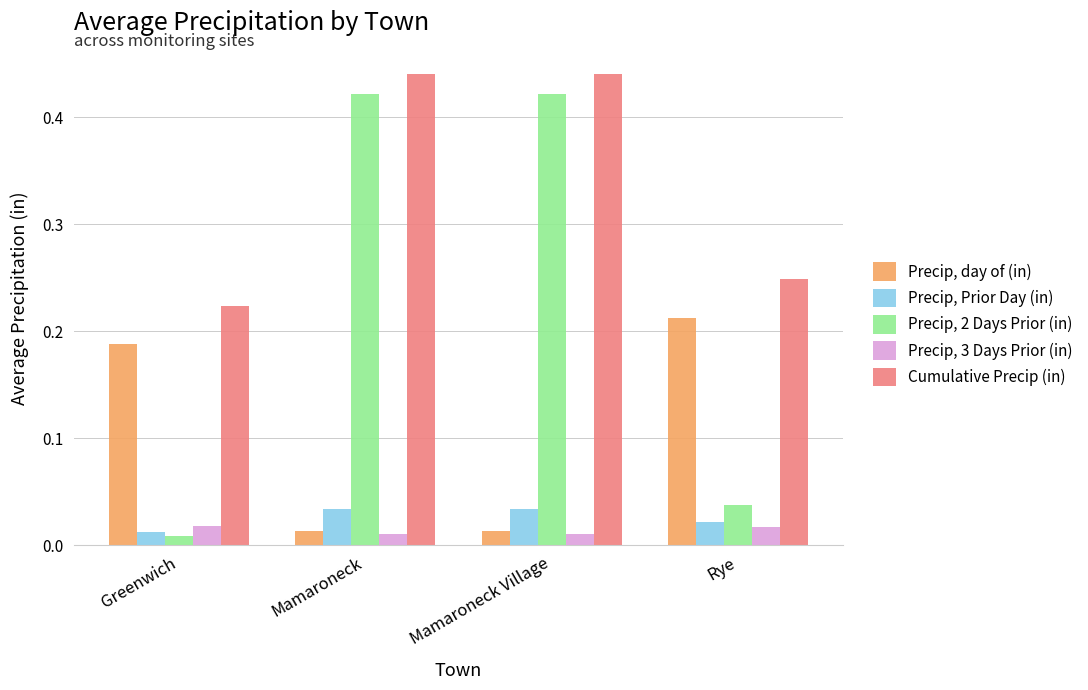

What is the sum of the Cumulative Precip (in) values at Rye and Mamaroneck?

0.7